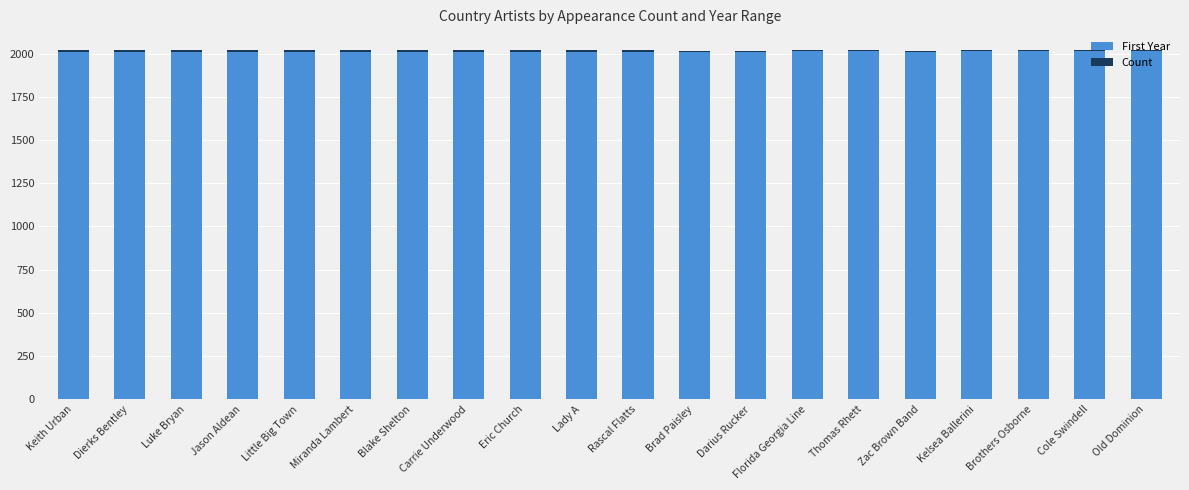

What is the sum of all First Year values?

40238